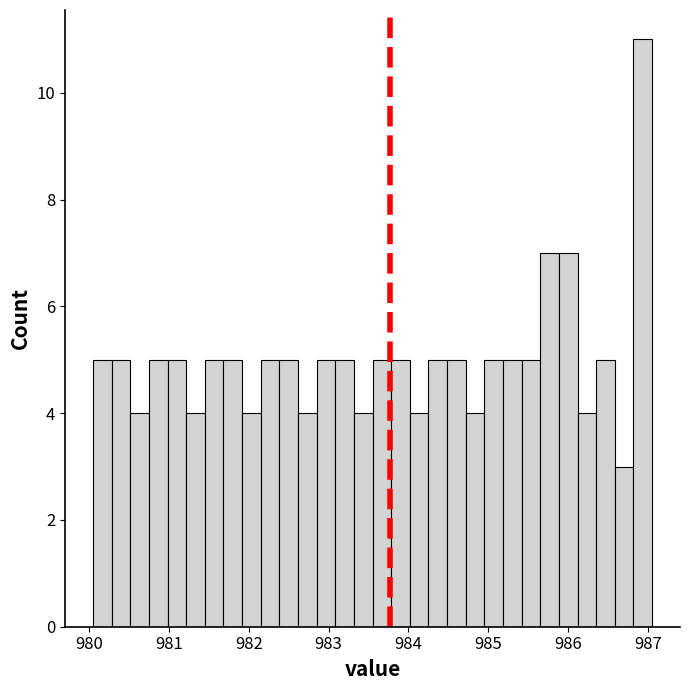

Around what value on the x-axis is the tallest bar? Give the approximate position of its centre, as read against the axis.

986.9